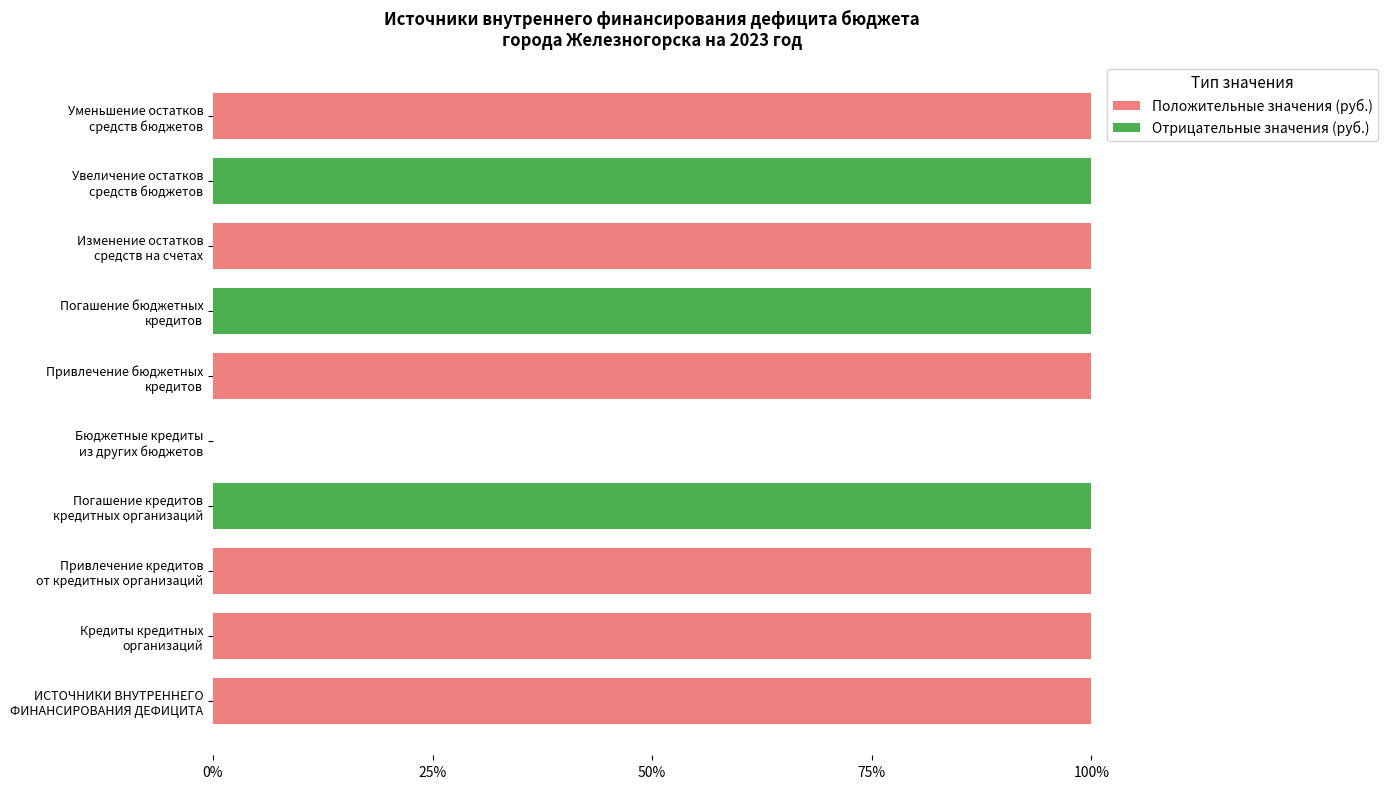

What is the sum of all Положительные значения (руб.) values?

600